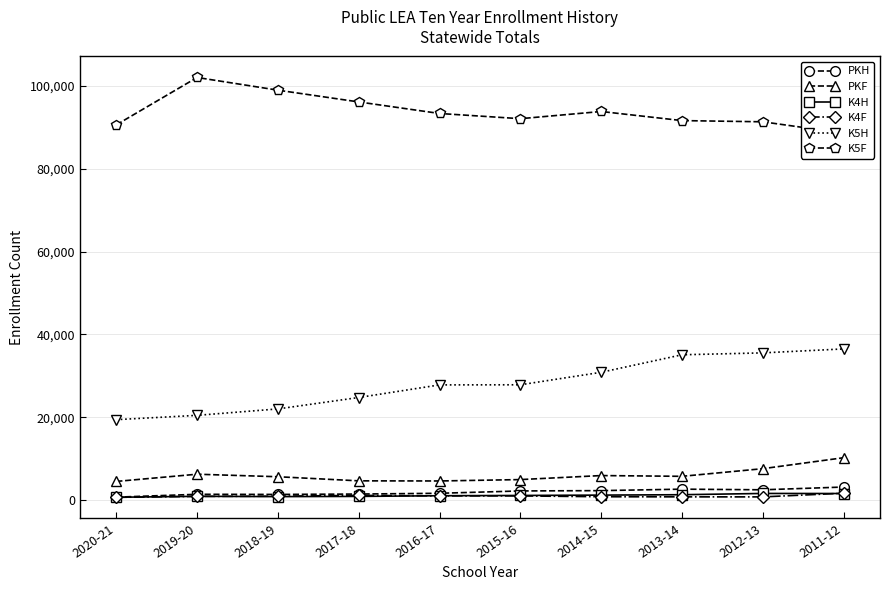

True or false: K4H and K5H cross at least once.

False